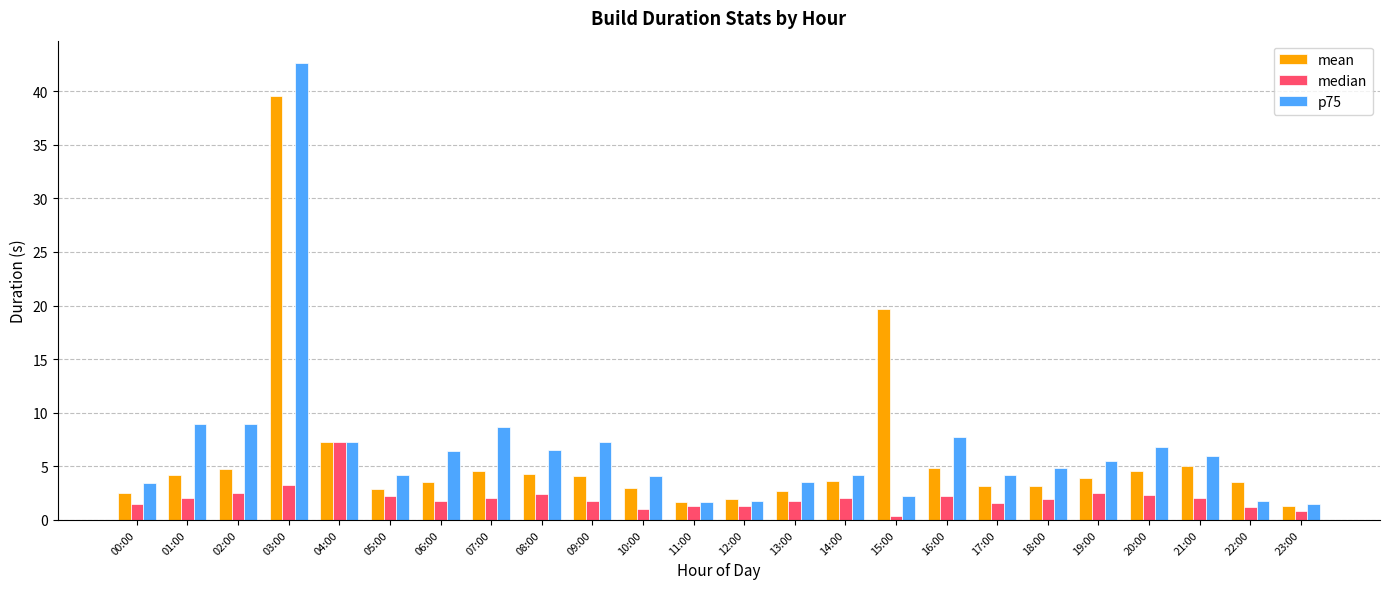

What is the total value across all series at 01:00?

15.1